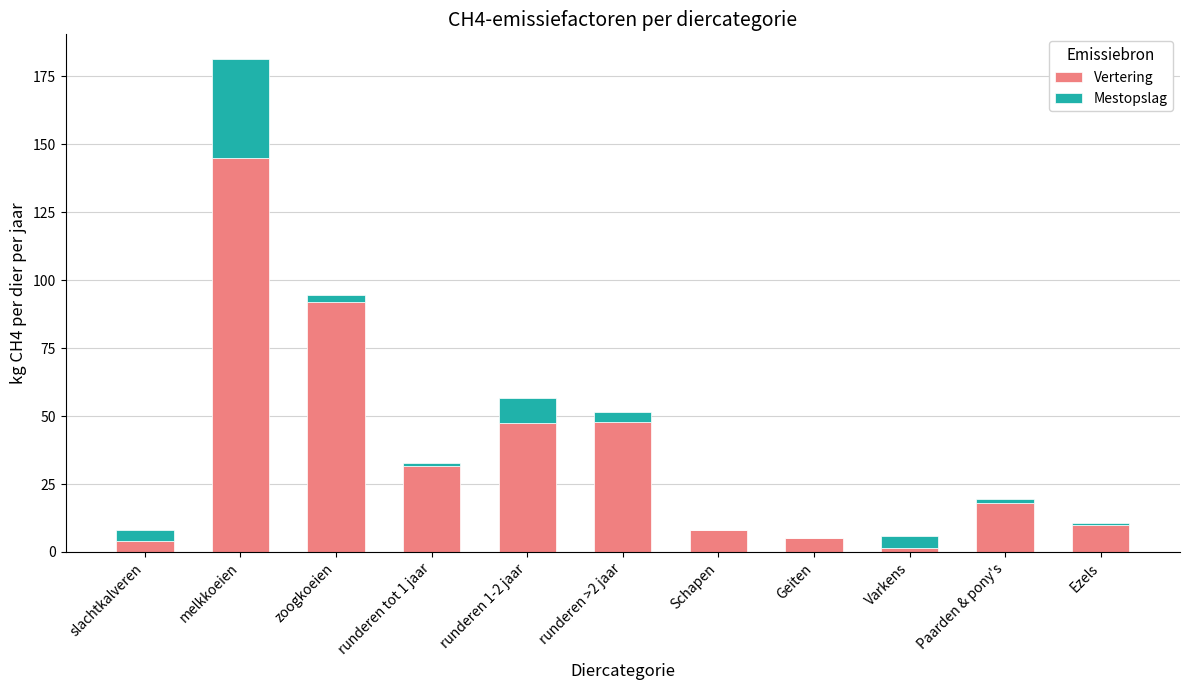

The value of Vertering at melkkoeien is 232.6. True or false?

False